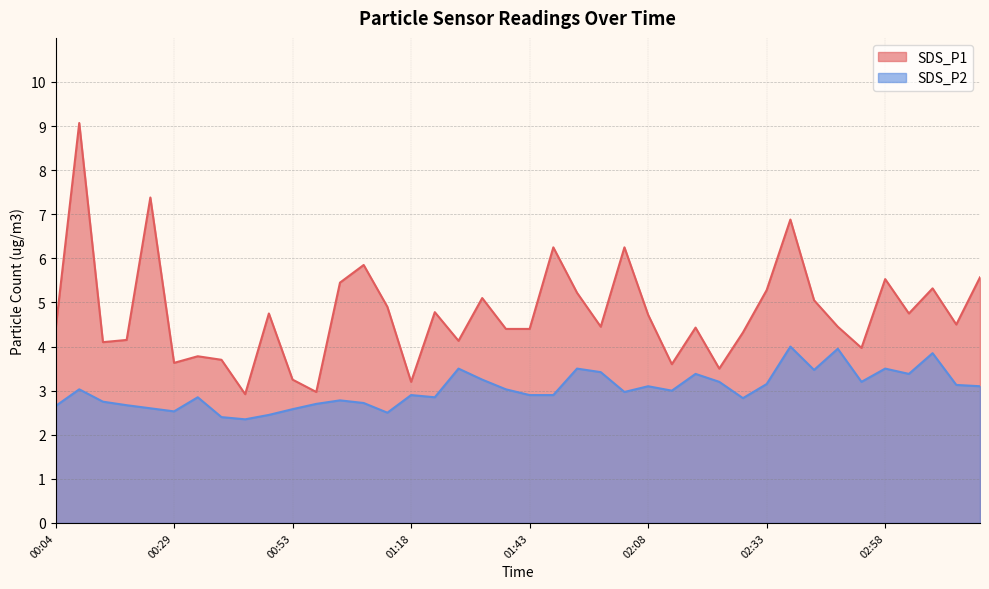

True or false: SDS_P1 and SDS_P2 intersect in this chart.

False